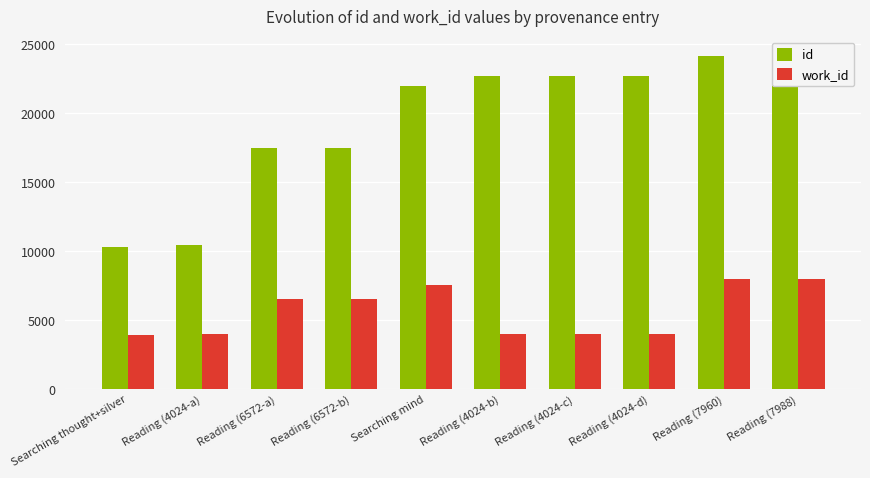

Which series has the largest total across all categories?

id